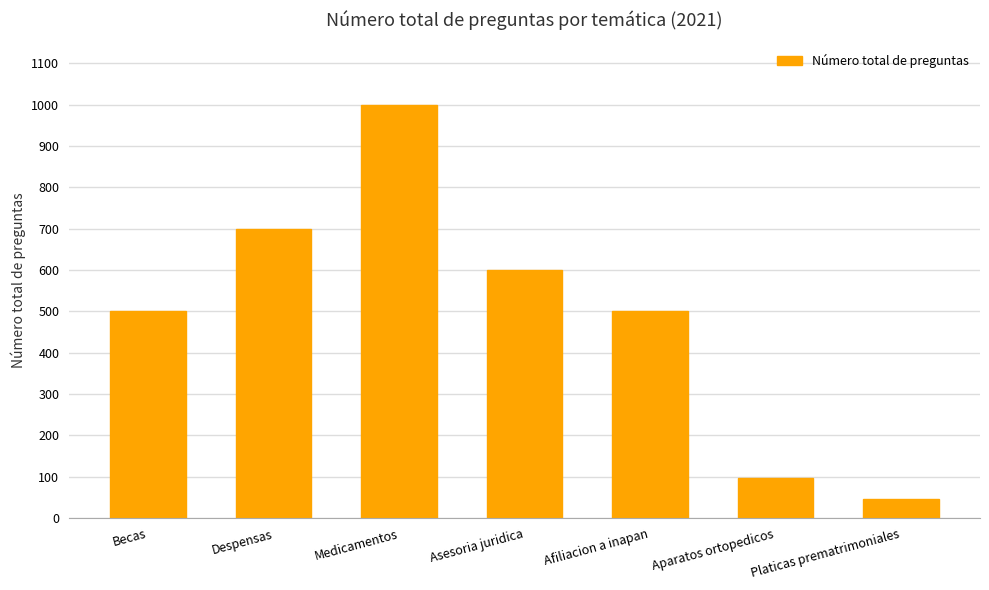

True or false: the data shows 500 at Afiliacion a inapan.

True